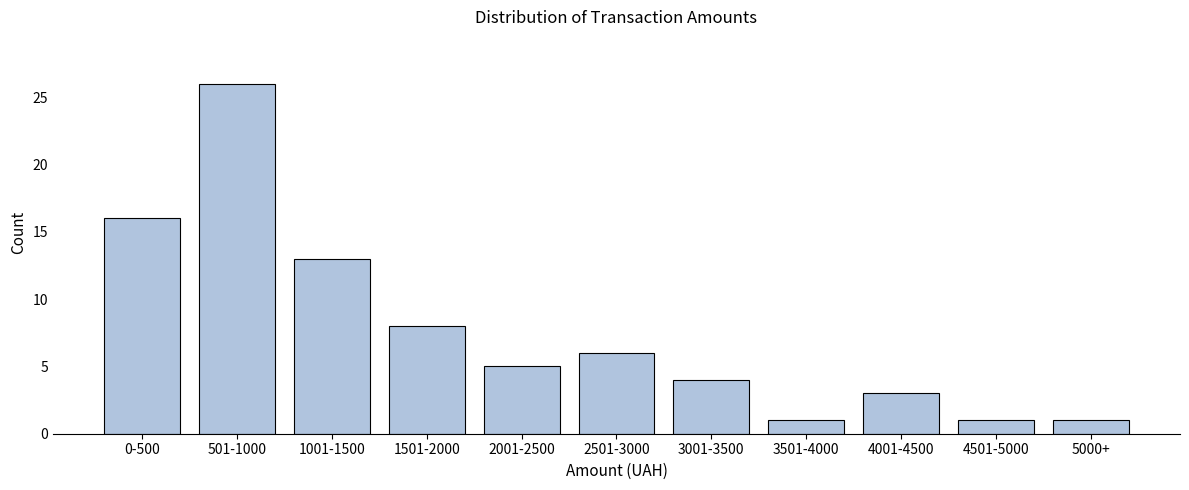

Reading left to right, transcribe all the data shown in this chart.

0-500=16	501-1000=26	1001-1500=13	1501-2000=8	2001-2500=5	2501-3000=6	3001-3500=4	3501-4000=1	4001-4500=3	4501-5000=1	5000+=1